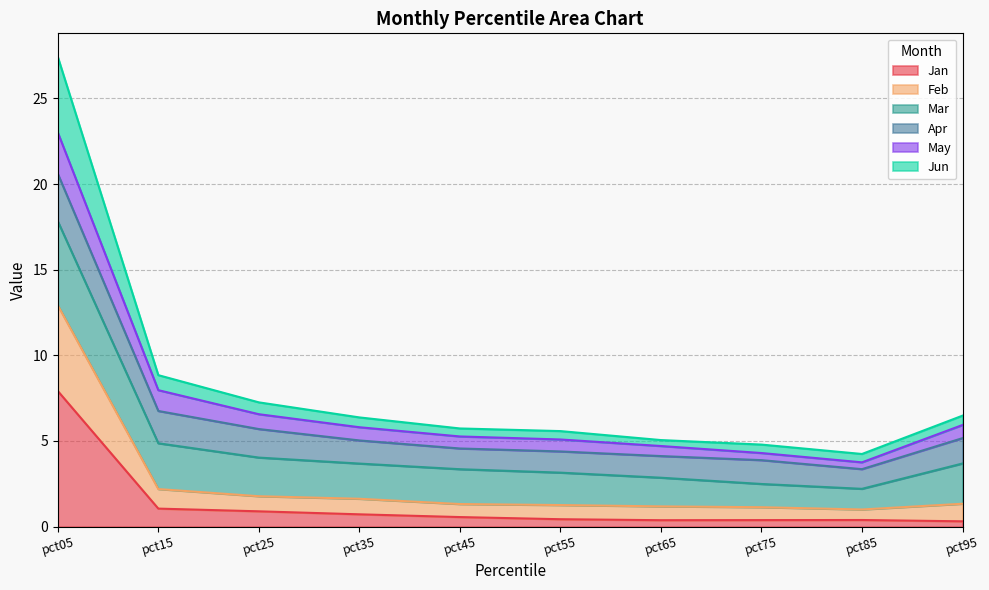

How many data points does each series have?

10